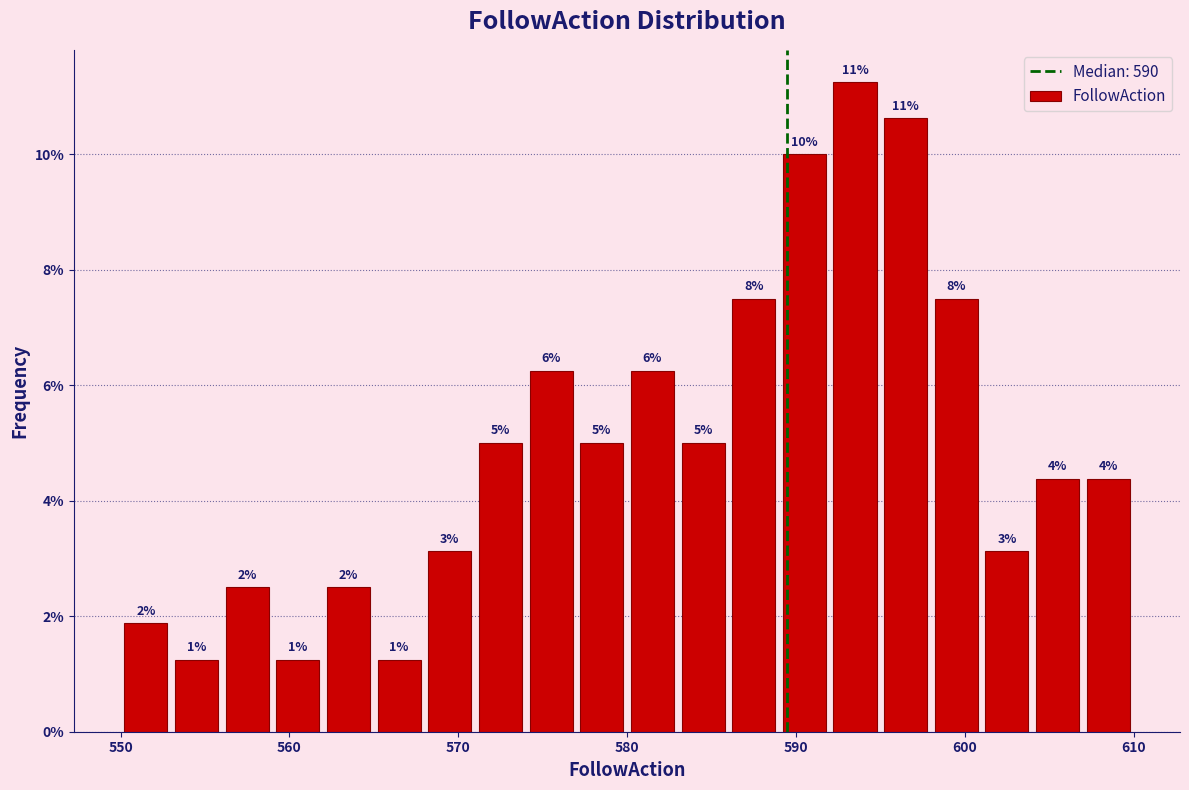

Read against the x-axis, roughly where is the centre of the tallest bar?

594